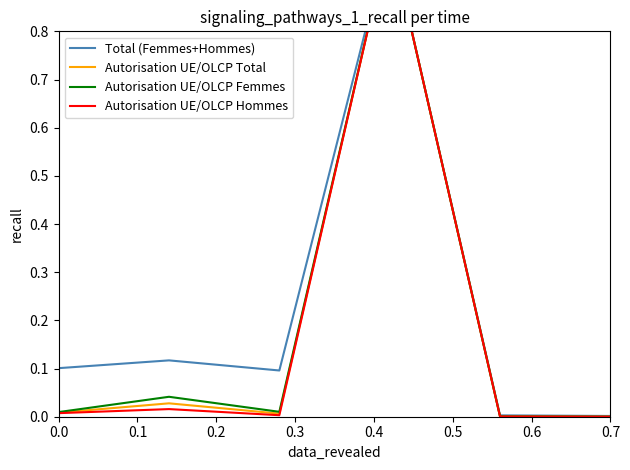

What is the difference between the Total (Femmes+Hommes) values at 0.3 and 0.4?

1.0